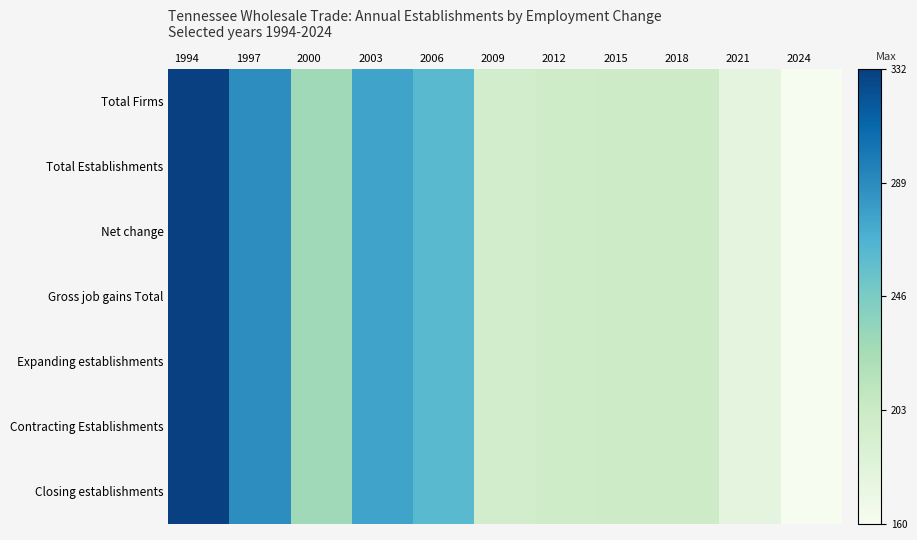

Reading right to left, transcribe all the data shown in this chart.

Total Firms: 2024=0.0	2021=0.1	2018=0.2	2015=0.2	2012=0.2	2009=0.2	2006=0.6	2003=0.7	2000=0.4	1997=0.7	1994=1.0
Total Establishments: 2024=0.0	2021=0.1	2018=0.2	2015=0.2	2012=0.2	2009=0.2	2006=0.6	2003=0.7	2000=0.4	1997=0.7	1994=1.0
Net change: 2024=0.0	2021=0.1	2018=0.2	2015=0.2	2012=0.2	2009=0.2	2006=0.6	2003=0.7	2000=0.4	1997=0.7	1994=1.0
Gross job gains Total: 2024=0.0	2021=0.1	2018=0.2	2015=0.2	2012=0.2	2009=0.2	2006=0.6	2003=0.7	2000=0.4	1997=0.7	1994=1.0
Expanding establishments: 2024=0.0	2021=0.1	2018=0.2	2015=0.2	2012=0.2	2009=0.2	2006=0.6	2003=0.7	2000=0.4	1997=0.7	1994=1.0
Contracting Establishments: 2024=0.0	2021=0.1	2018=0.2	2015=0.2	2012=0.2	2009=0.2	2006=0.6	2003=0.7	2000=0.4	1997=0.7	1994=1.0
Closing establishments: 2024=0.0	2021=0.1	2018=0.2	2015=0.2	2012=0.2	2009=0.2	2006=0.6	2003=0.7	2000=0.4	1997=0.7	1994=1.0